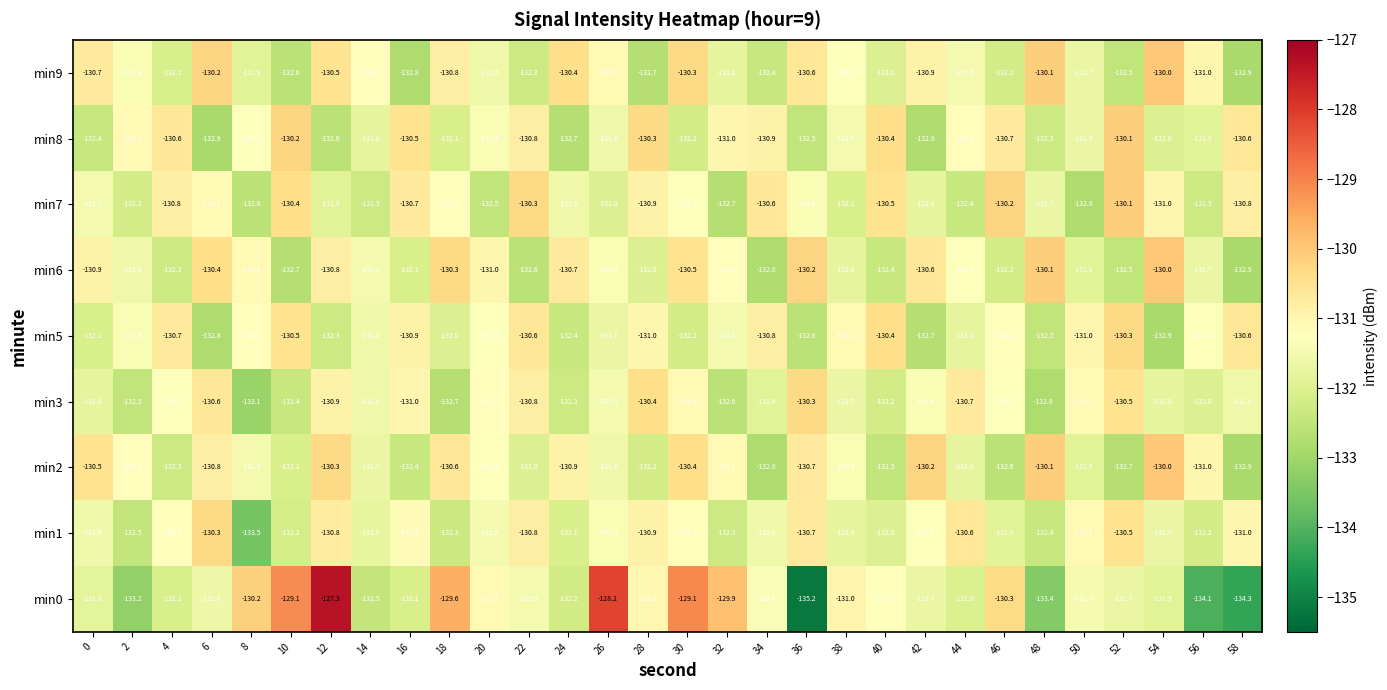

At which label does min1 first exceed -131?

6